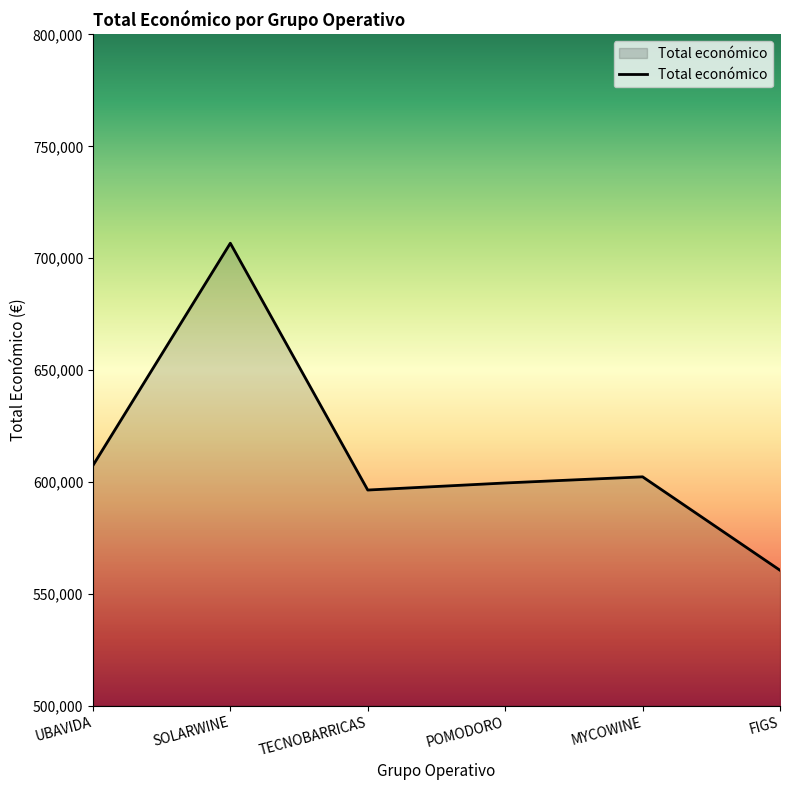

At which label does the data first exceed 602295?

UBAVIDA